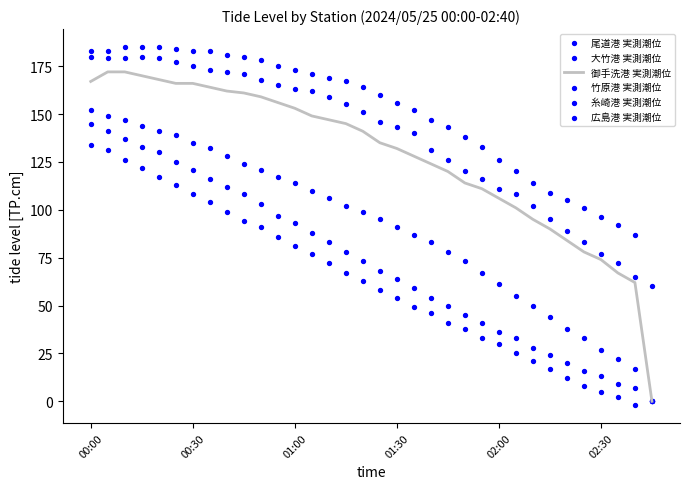

At how many categories does at least one series exceed 51?

34